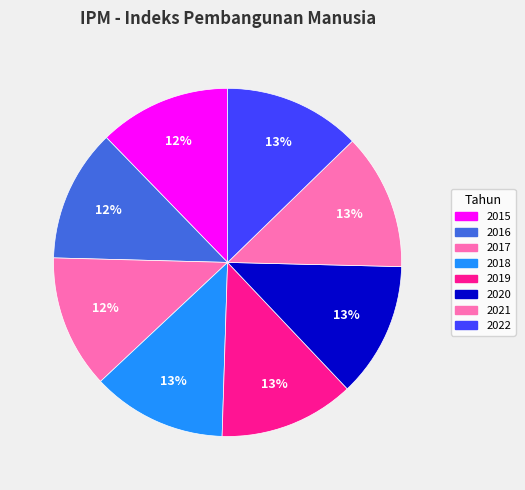

Which slice is the largest?

2022